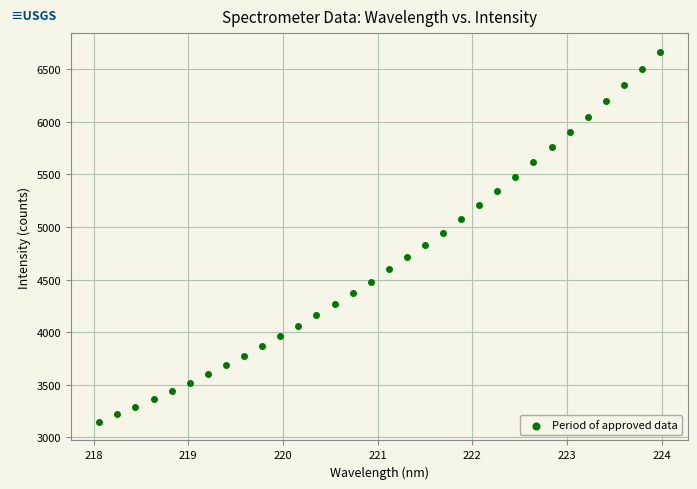

What is the range of X values (max minus min)?

5.9